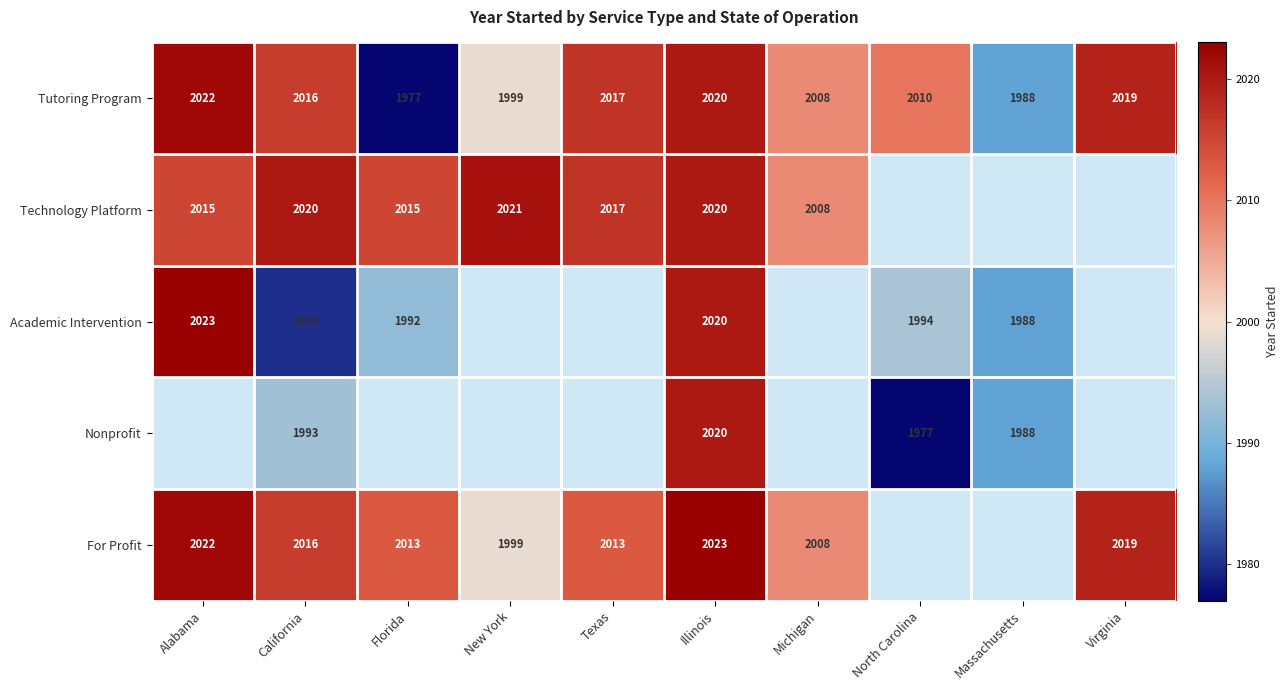

How many series are shown in this chart?

5